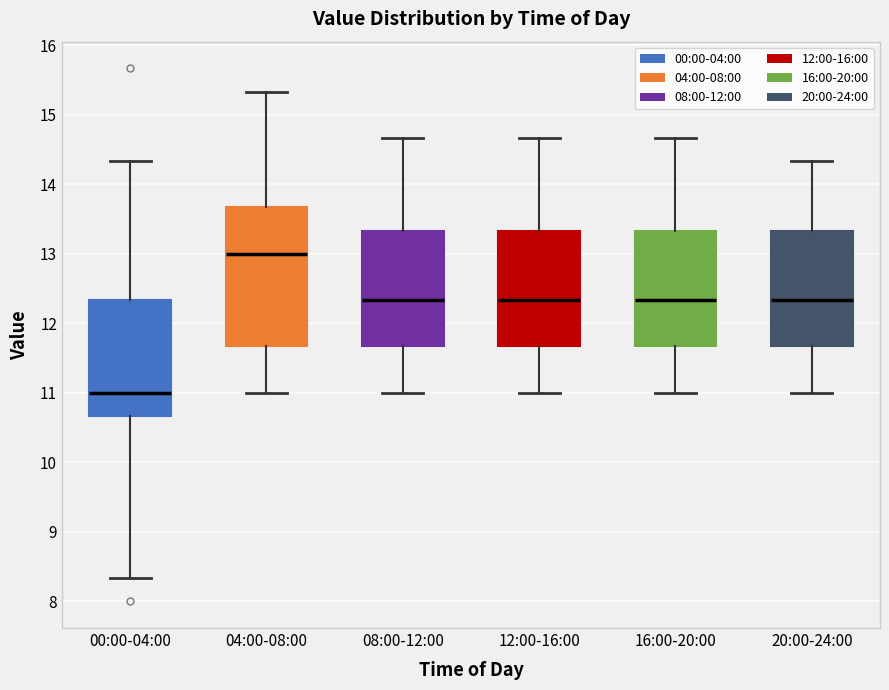

Reading left to right, transcribe this box plot: for each box, give where its median line is, the range the box spans, and where its two whiskers end, as read against the y-axis. The values are not printed on the chart, so give them approximately, as read against the axis.

00:00-04:00: median 11.0, box 10.7 to 12.3, whiskers 8.3 to 14.3
04:00-08:00: median 13.0, box 11.7 to 13.7, whiskers 11.0 to 15.3
08:00-12:00: median 12.3, box 11.7 to 13.3, whiskers 11.0 to 14.7
12:00-16:00: median 12.3, box 11.7 to 13.3, whiskers 11.0 to 14.7
16:00-20:00: median 12.3, box 11.7 to 13.3, whiskers 11.0 to 14.7
20:00-24:00: median 12.3, box 11.7 to 13.3, whiskers 11.0 to 14.3